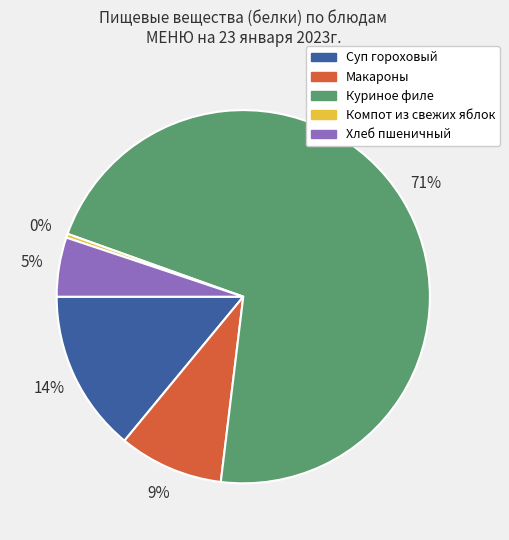

Which has a higher value, Компот из свежих яблок or Хлеб пшеничный?

Хлеб пшеничный